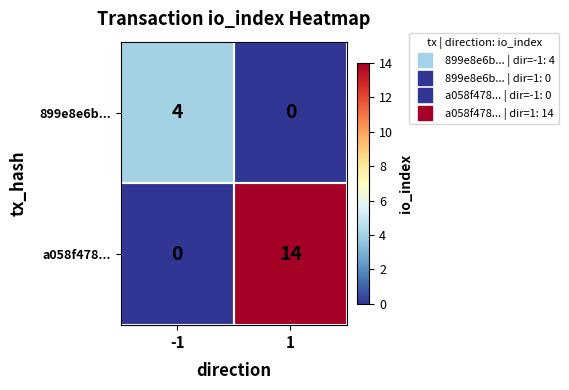

True or false: a058f478... has a value of -5 at -1.

False